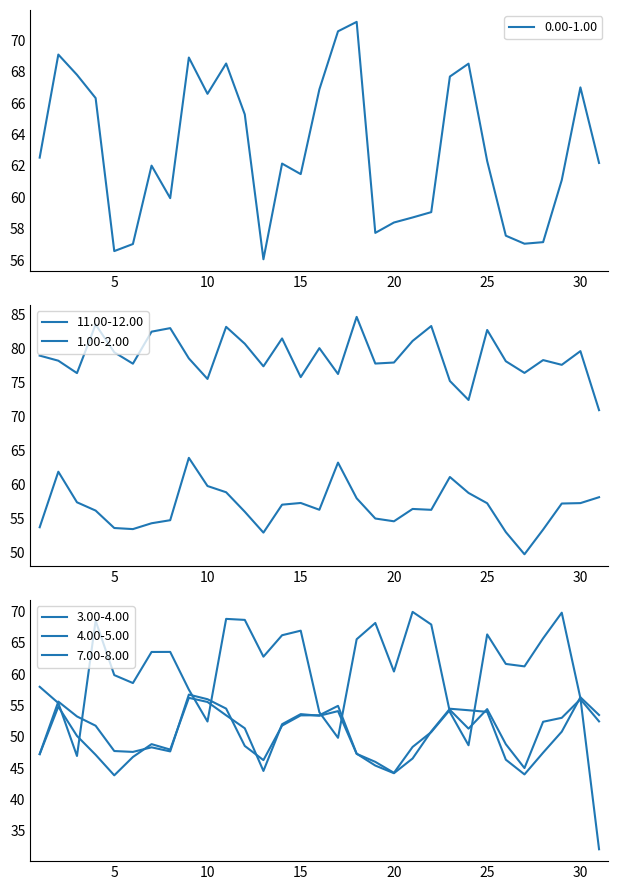

Reading right to left, transcribe all the data shown in this chart.

0.00-1.00: 62.2	67.0	61.1	57.1	57.0	57.6	62.3	68.5	67.7	59.1	58.7	58.4	57.7	71.2	70.6	66.9	61.5	62.1	56.1	65.3	68.5	66.6	68.9	60.0	62.0	57.0	56.6	66.3	67.8	69.1	62.5
11.00-12.00: 71.0	79.7	77.6	78.3	76.4	78.2	82.8	72.5	75.2	83.3	81.2	78.0	77.8	84.7	76.3	80.1	75.8	81.5	77.4	80.7	83.2	75.5	78.6	83.0	82.5	77.8	79.5	83.6	76.4	78.2	79.0
1.00-2.00: 58.1	57.2	57.2	53.4	49.7	53.0	57.2	58.8	61.1	56.3	56.4	54.6	55.0	58.0	63.2	56.3	57.3	57.0	52.9	56.0	58.9	59.8	63.9	54.7	54.3	53.4	53.6	56.1	57.4	61.9	53.7
3.00-4.00: 53.5	56.3	50.8	47.5	44.0	46.3	54.0	54.2	54.5	50.9	46.5	44.2	45.4	47.3	54.9	53.4	53.4	51.8	46.3	48.5	54.5	56.0	56.7	47.7	48.3	47.6	47.7	51.8	53.2	55.6	47.2
4.00-5.00: 52.5	56.0	53.0	52.4	45.0	48.8	54.4	51.3	54.3	50.7	48.4	44.2	46.0	47.3	54.1	53.4	53.6	52.0	44.5	51.4	53.4	55.5	56.2	48.0	48.8	46.8	43.8	47.1	50.1	54.8	47.2
7.00-8.00: 32.0	56.2	69.8	65.7	61.2	61.6	66.3	48.6	53.9	67.9	69.9	60.4	68.2	65.6	49.8	53.9	66.9	66.2	62.8	68.7	68.8	52.4	57.5	63.5	63.5	58.6	59.8	68.5	46.9	55.4	58.0